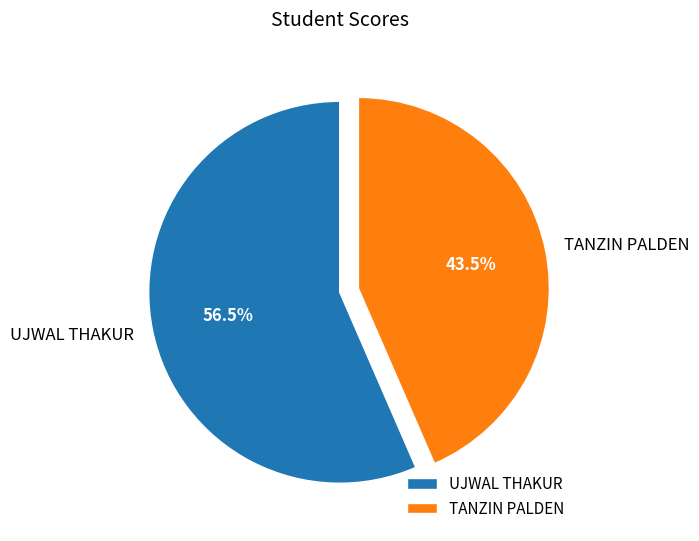

Which has a higher value, UJWAL THAKUR or TANZIN PALDEN?

UJWAL THAKUR